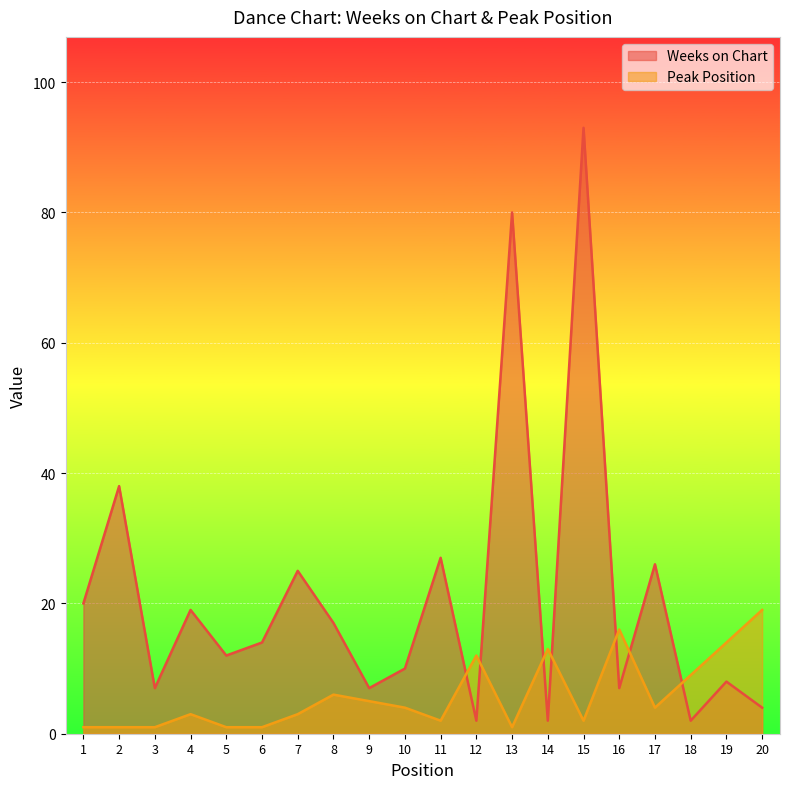

How many values in the Weeks on Chart series are below 14?

10